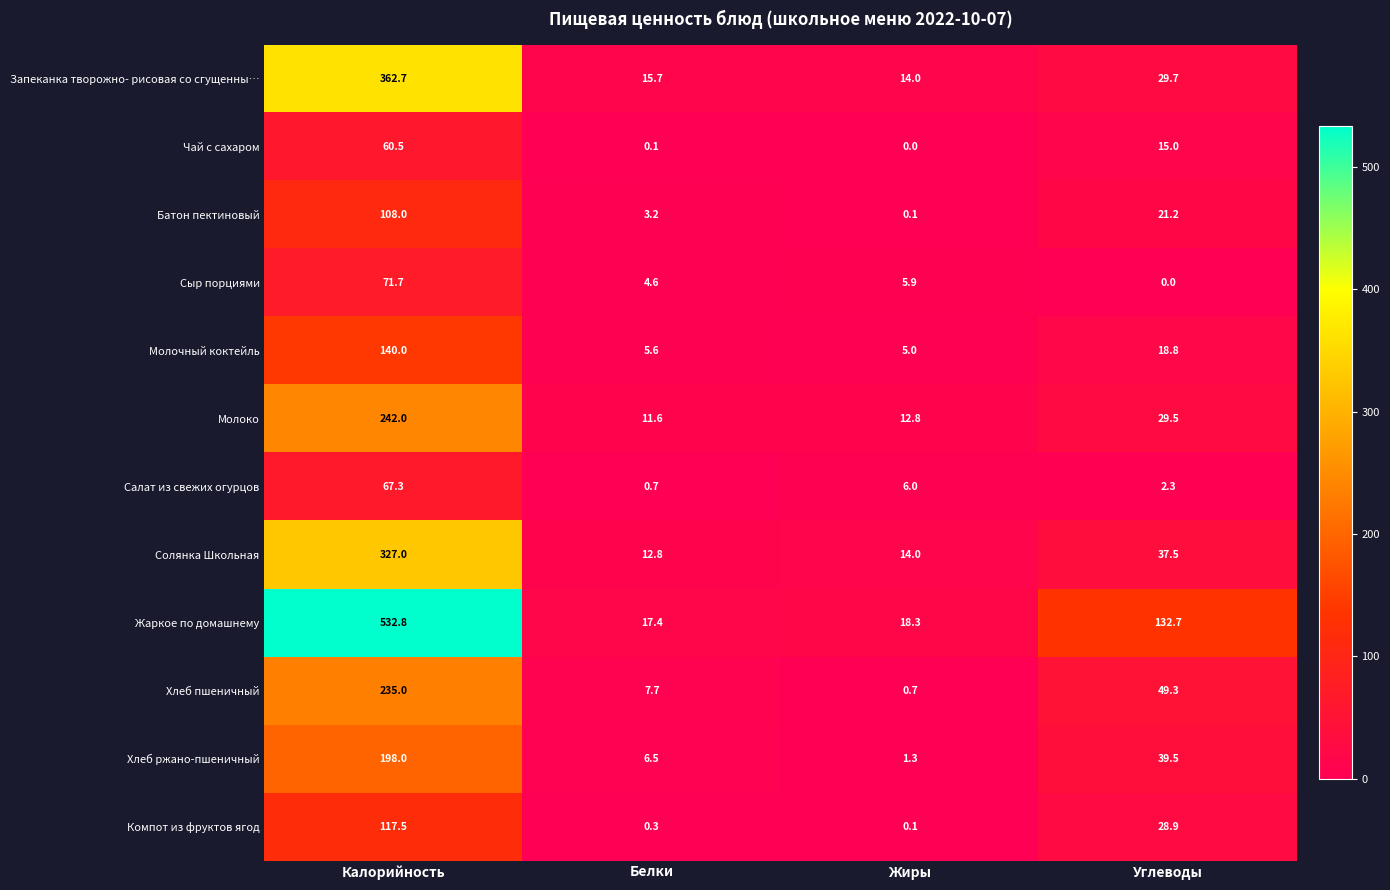

Which series has the widest spread of values?

Жаркое по домашнему